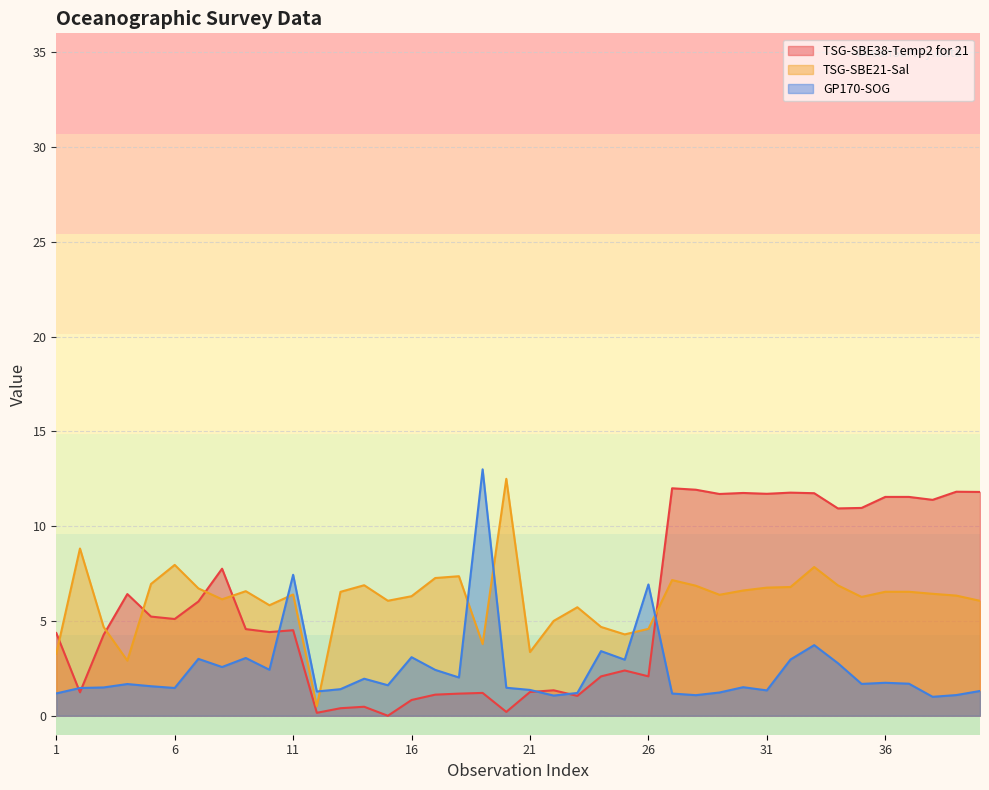

At how many categories does at least one series exceed 10?

16